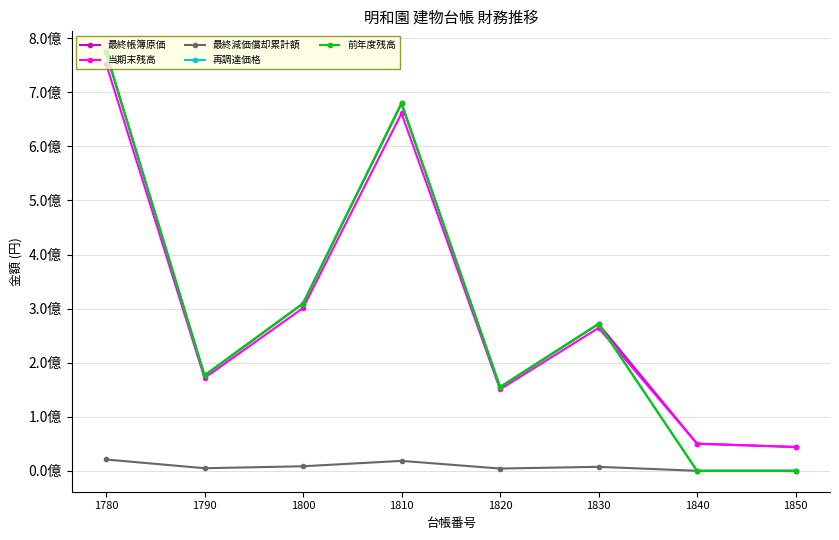

Does the chart have visible grid lines?

Yes